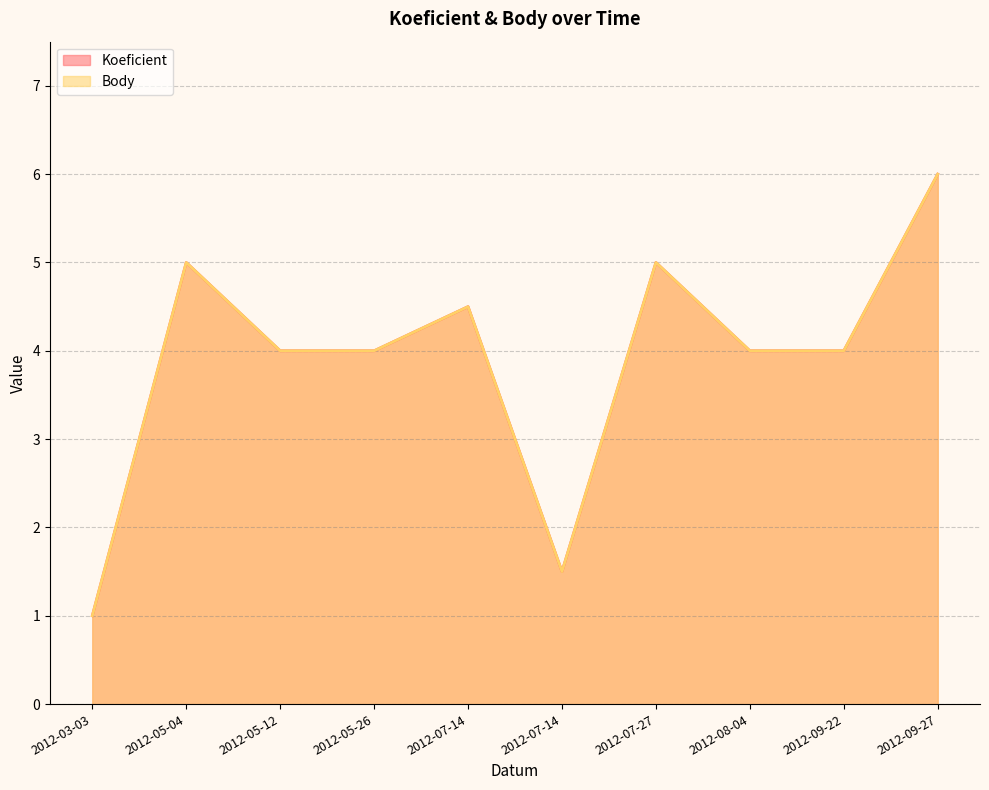

Does the chart have visible grid lines?

Yes